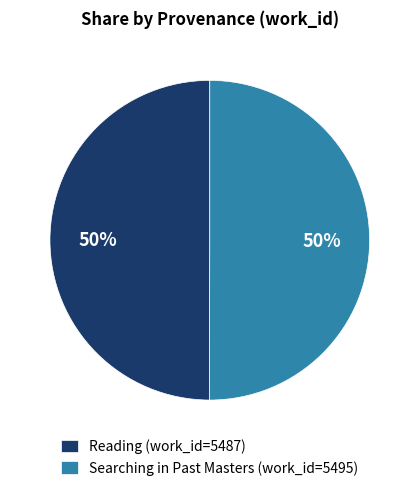

Approximately how many times larger is the value at Reading compared to Searching in Past Masters?

1.0